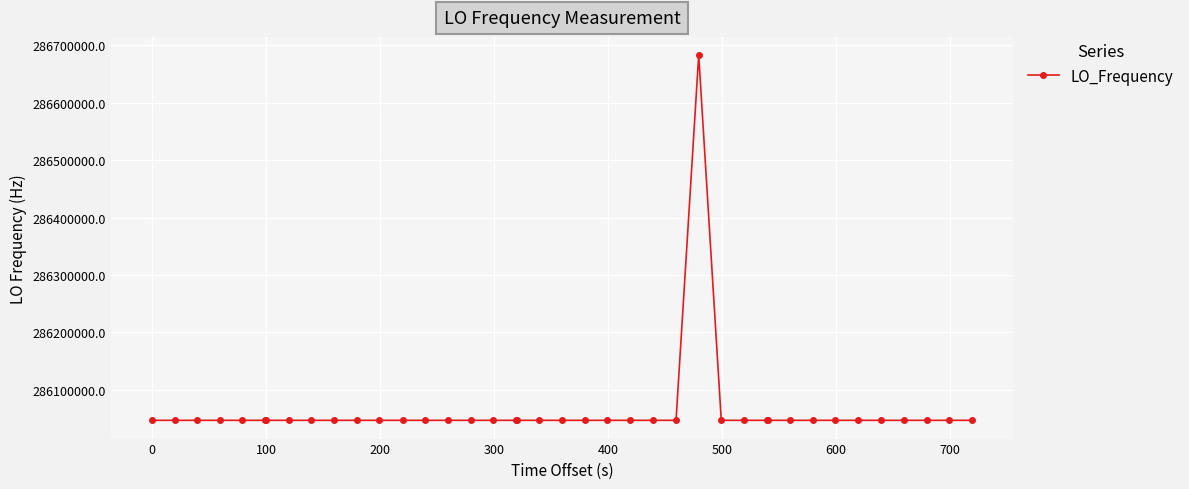

True or false: there are more than 2 points higher than both neighbors.

True